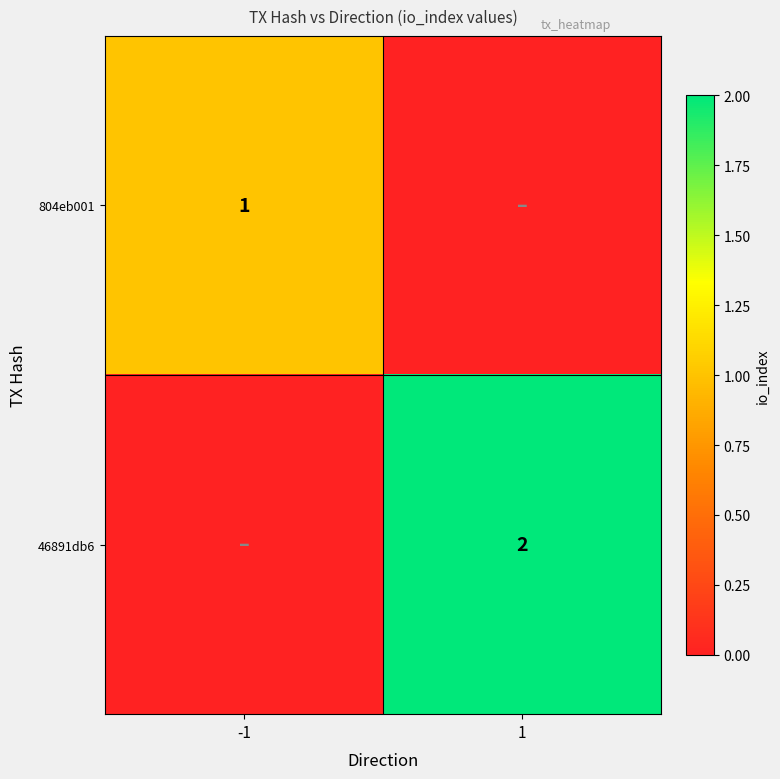

Is the value of 804eb001 at -1 greater than the value of 46891db6 at 1?

No